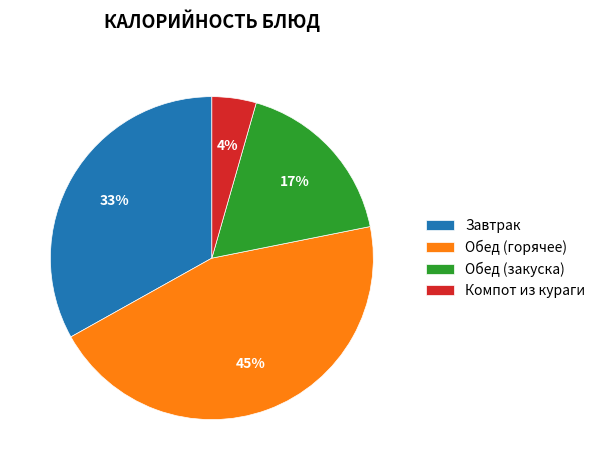

Does any single category account for the majority?

No